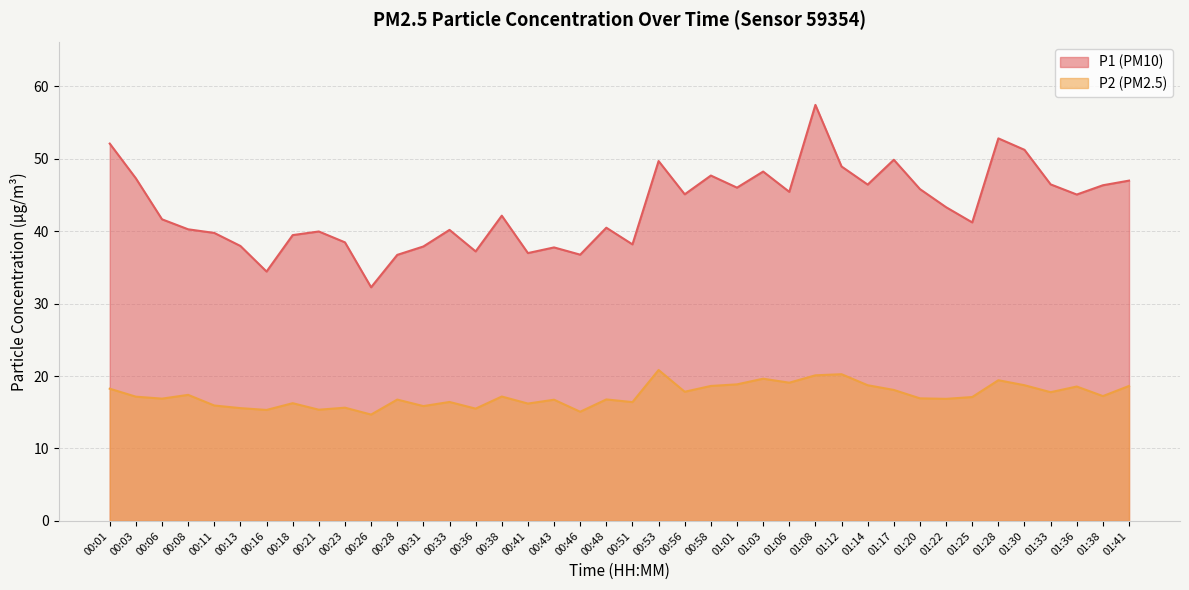

What is the sum of the P2 values at 00:41 and 01:22?

33.0